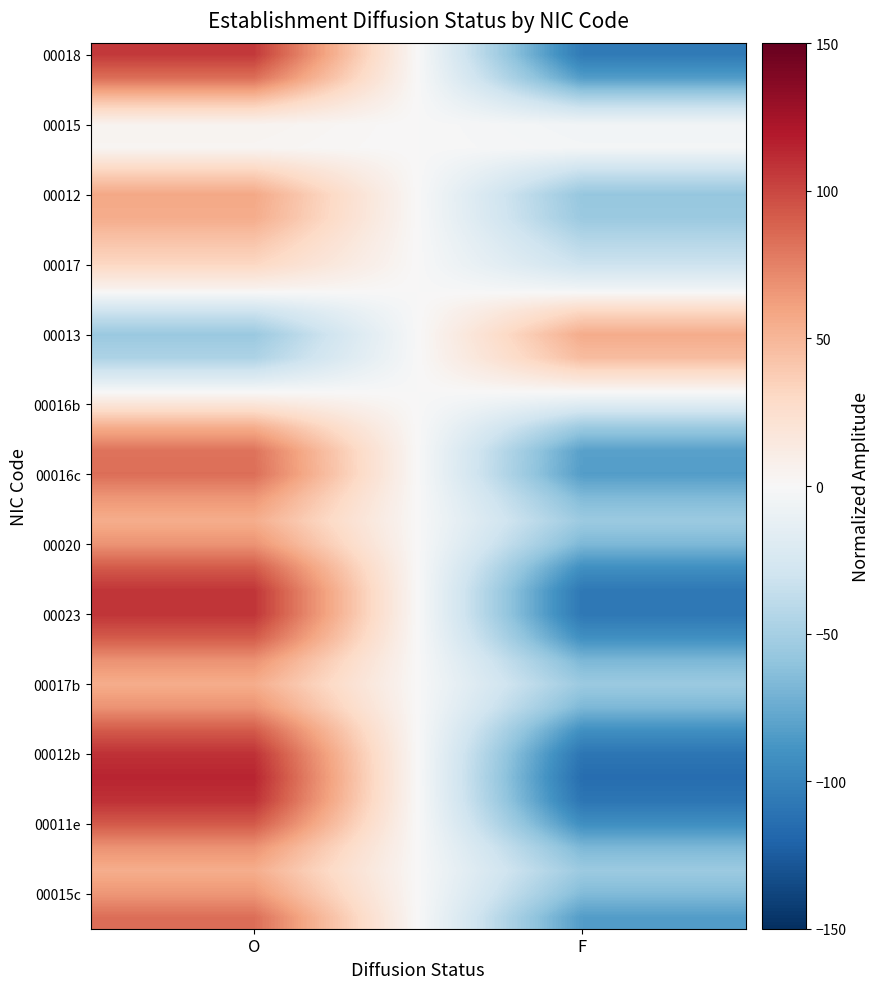

How many data points does each series have?

2